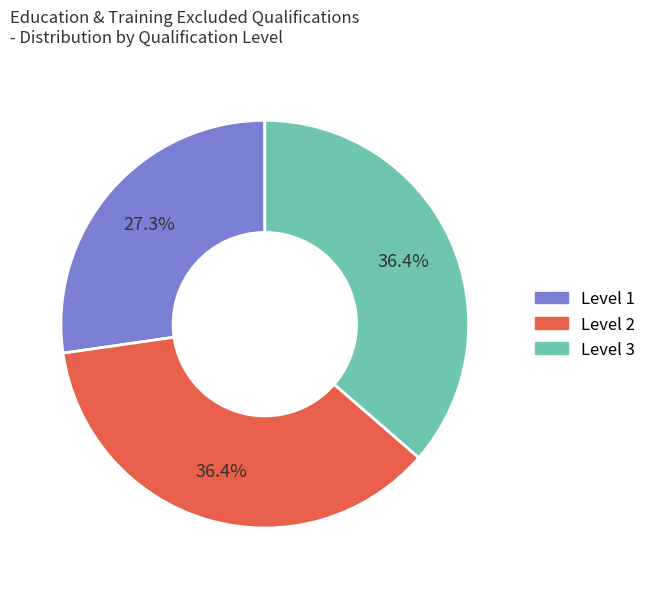

Combined, do Level 3 and Level 2 account for over 50%?

Yes